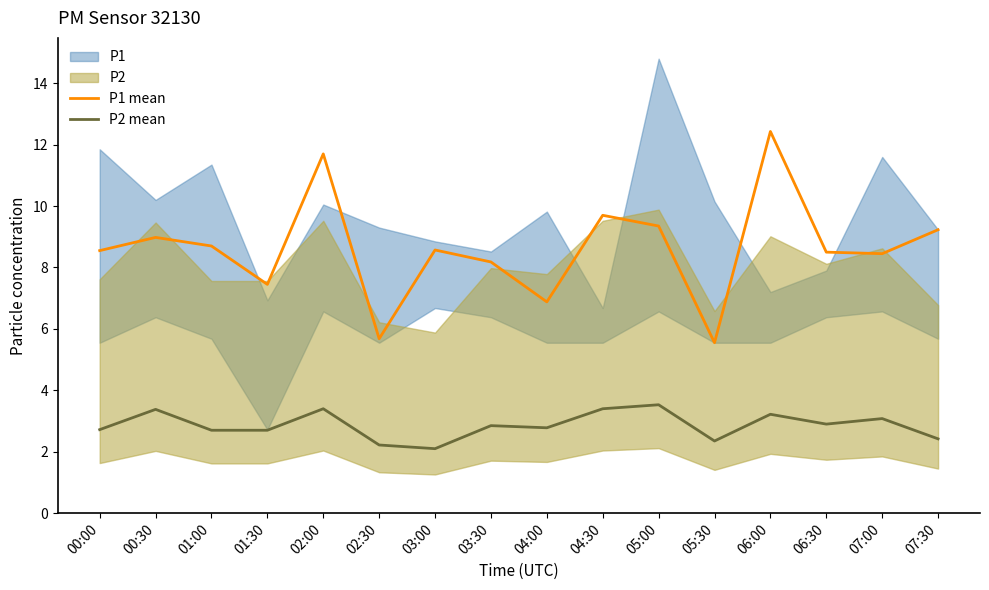

Is the value of P2 mean at 07:00 greater than the value of P1 mean at 06:30?

No